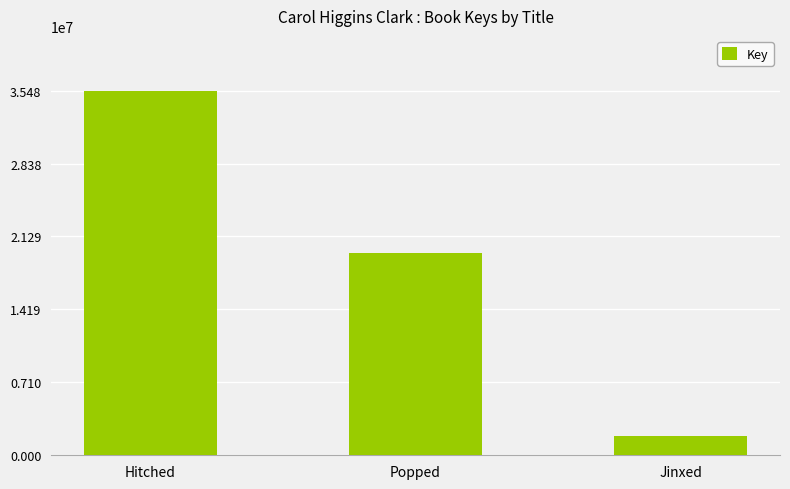

At which label does the data first exceed 19706822?

Hitched